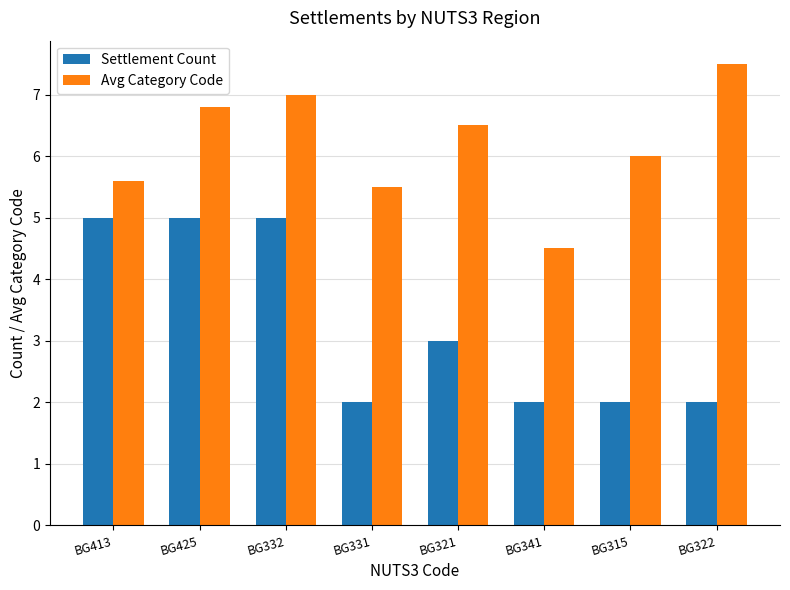

At how many categories does at least one series exceed 5?

7